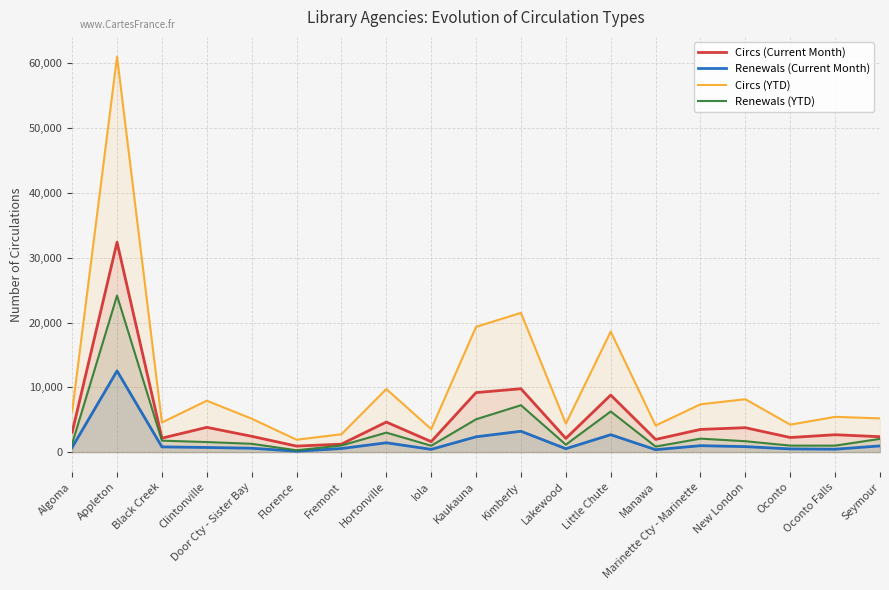

What is the label of the 7th point from the left?

Fremont